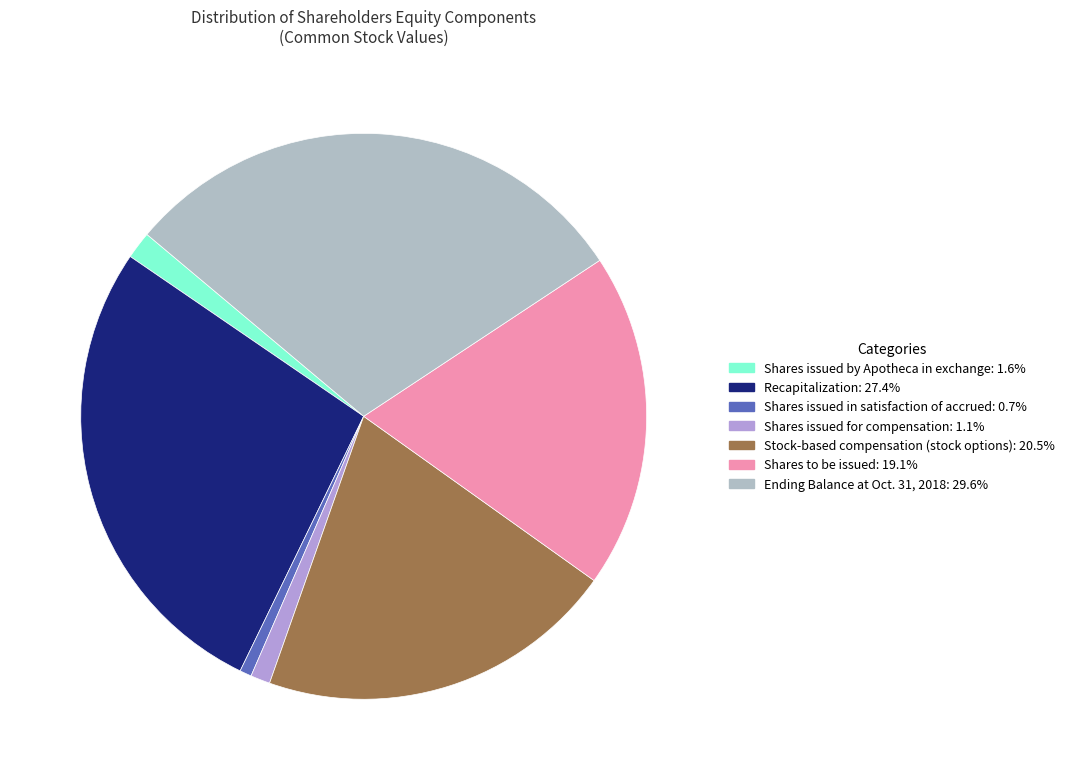

Is Ending Balance at Oct. 31, 2018 the majority of the pie?

No